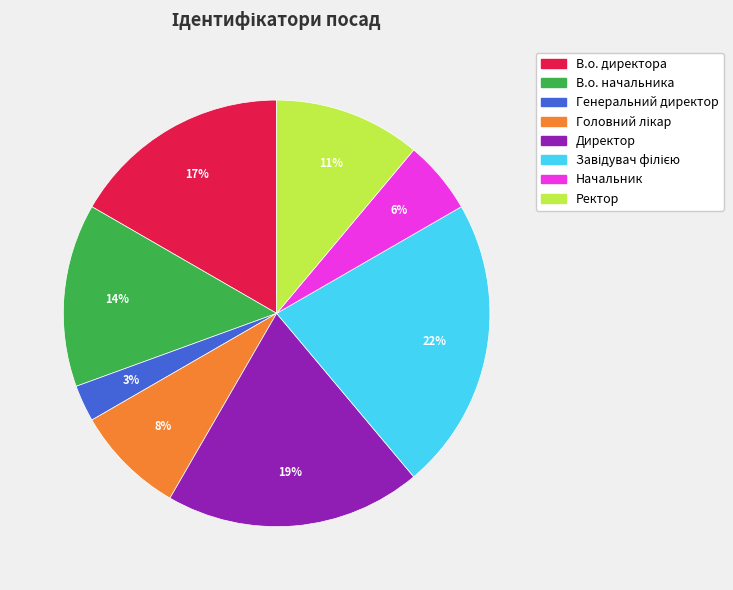

What is the smallest slice in the pie chart?

Генеральний директор